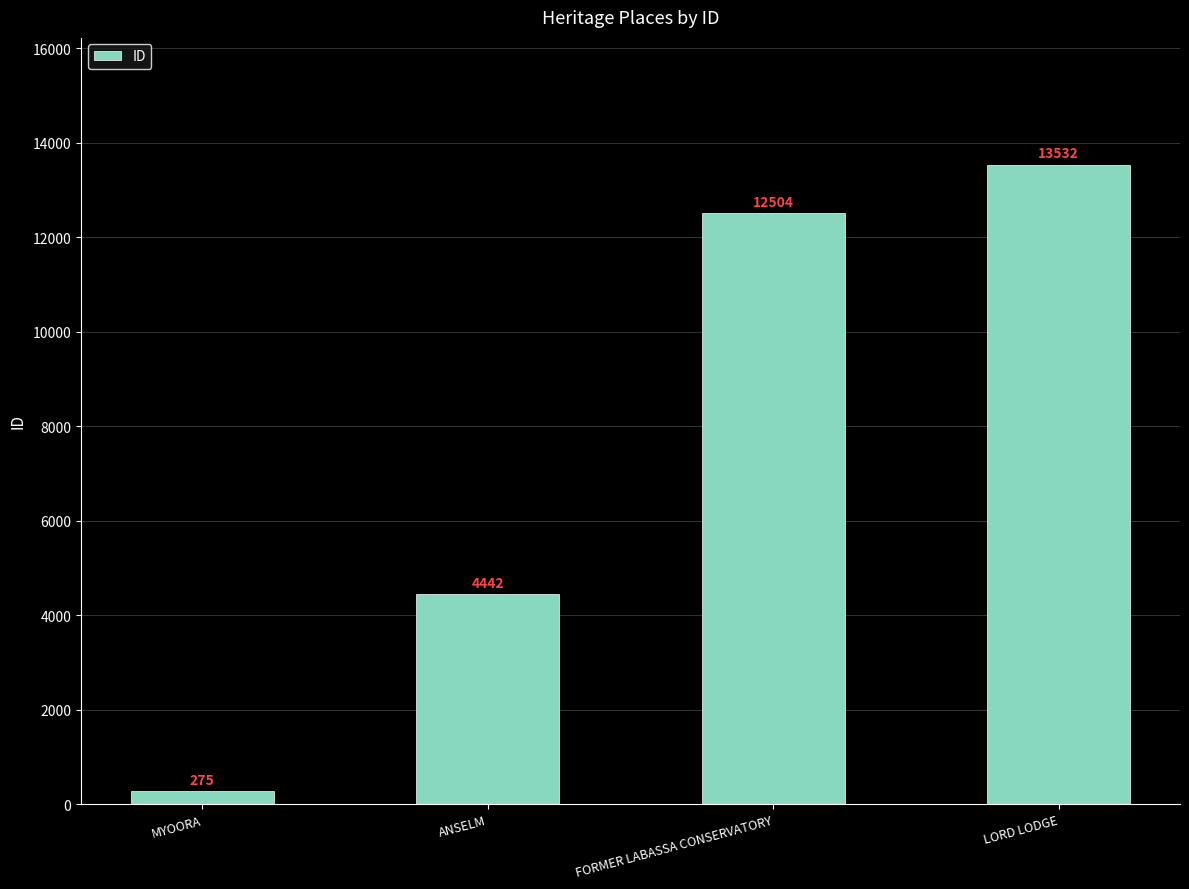

What is the average value?

7688